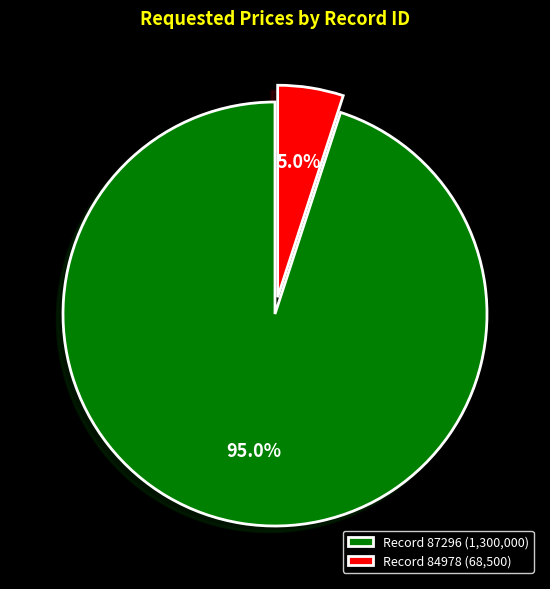

Combined, do Record 87296 (1,300,000) and Record 84978 (68,500) account for over 50%?

Yes